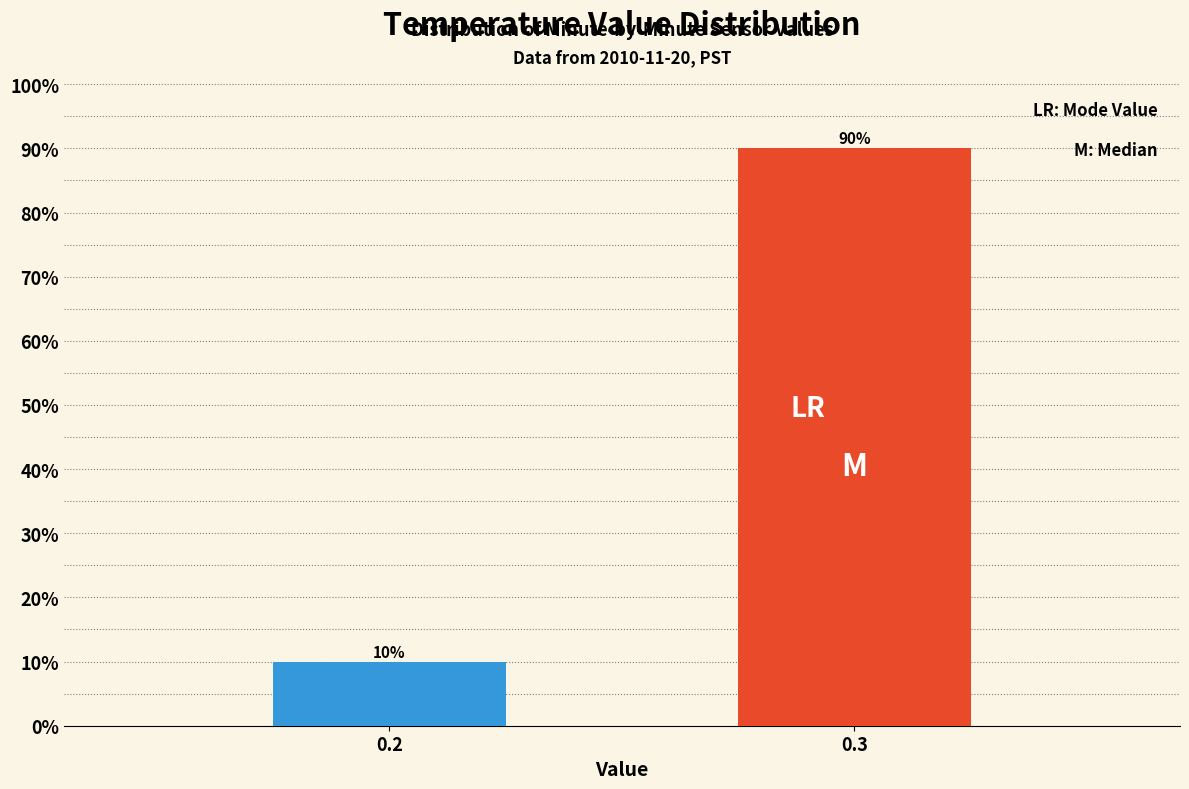

Reading left to right, what are all the values shown in this chart?

0.2=10	0.3=90